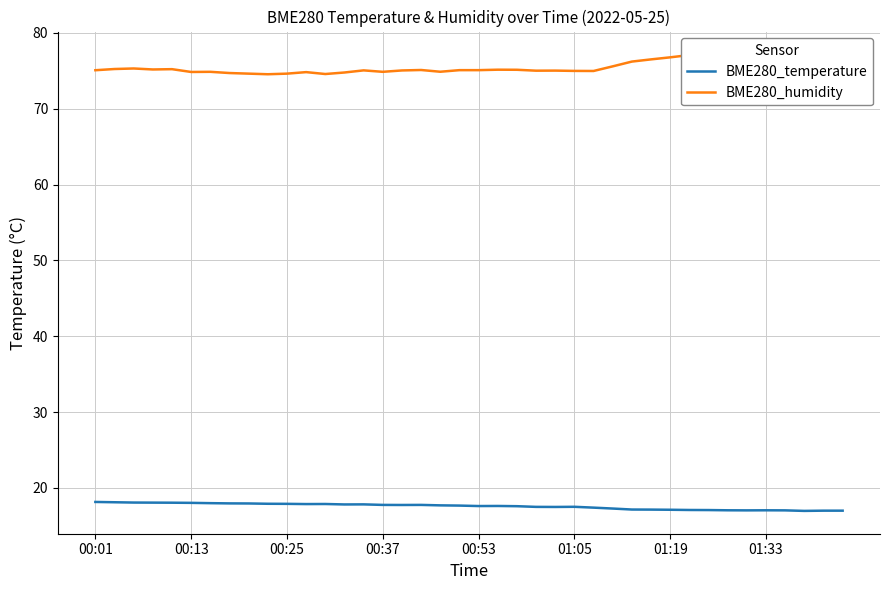

Rank the series by their maximum value, from lowest to highest.

BME280_temperature, BME280_humidity